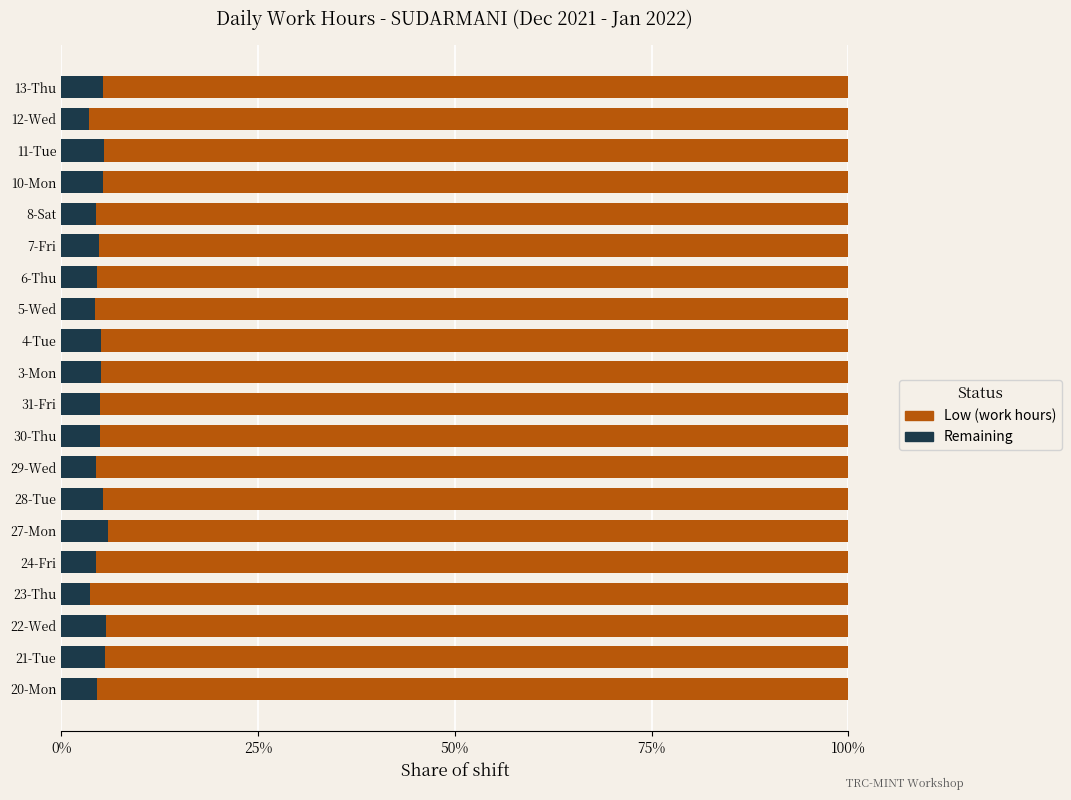

How many categories are shown in the chart?

20